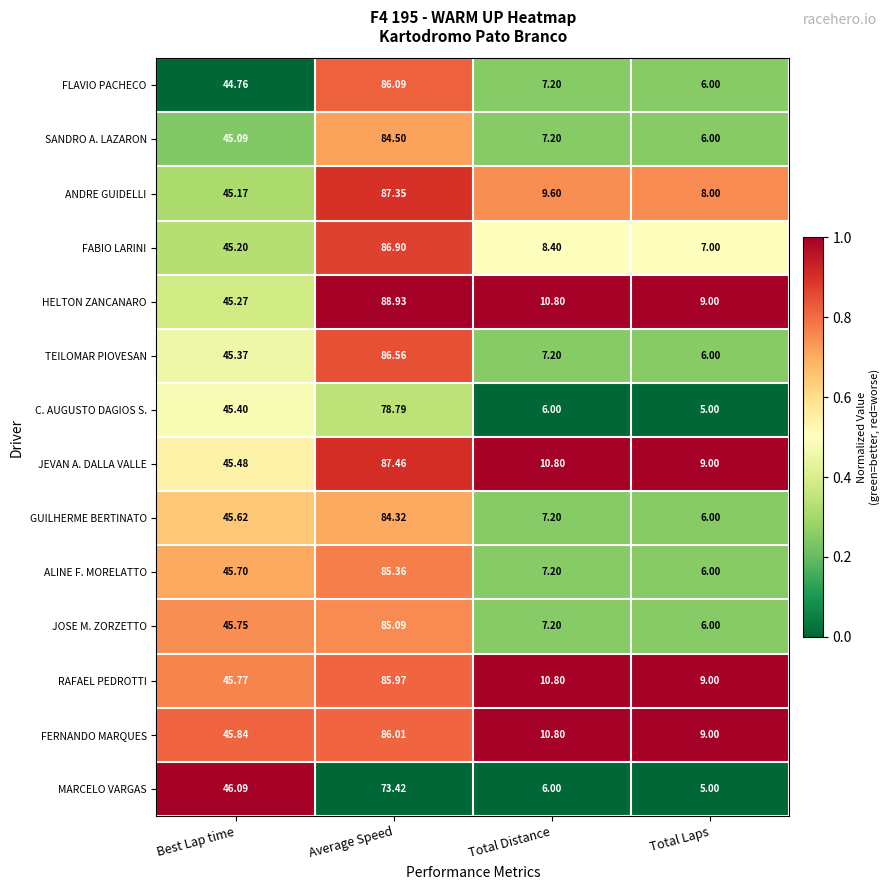

Between Best Lap time and Total Distance, which series saw the biggest shift?

MARCELO VARGAS